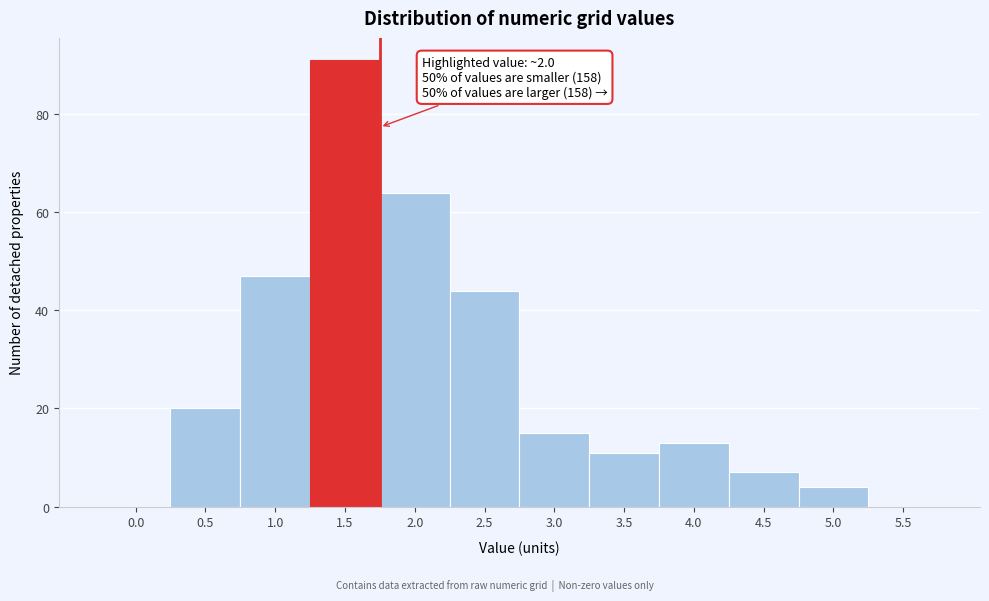

Reading left to right, transcribe all the data shown in this chart.

0.0=0	0.5=20	1.0=47	1.5=91	2.0=64	2.5=44	3.0=15	3.5=11	4.0=13	4.5=7	5.0=4	5.5=0